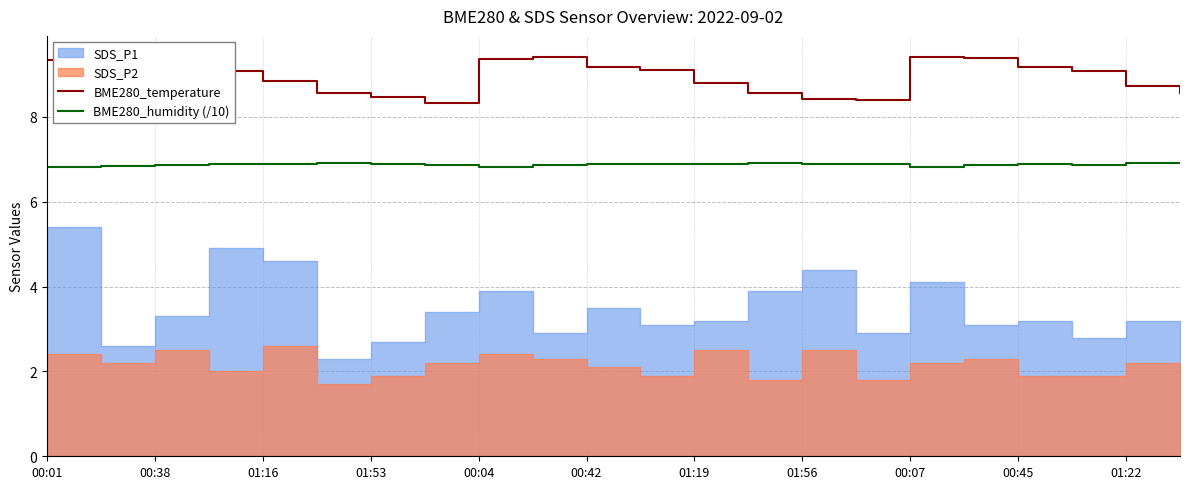

Which category has the lowest value in the BME280_humidity (/10) series?

00:01